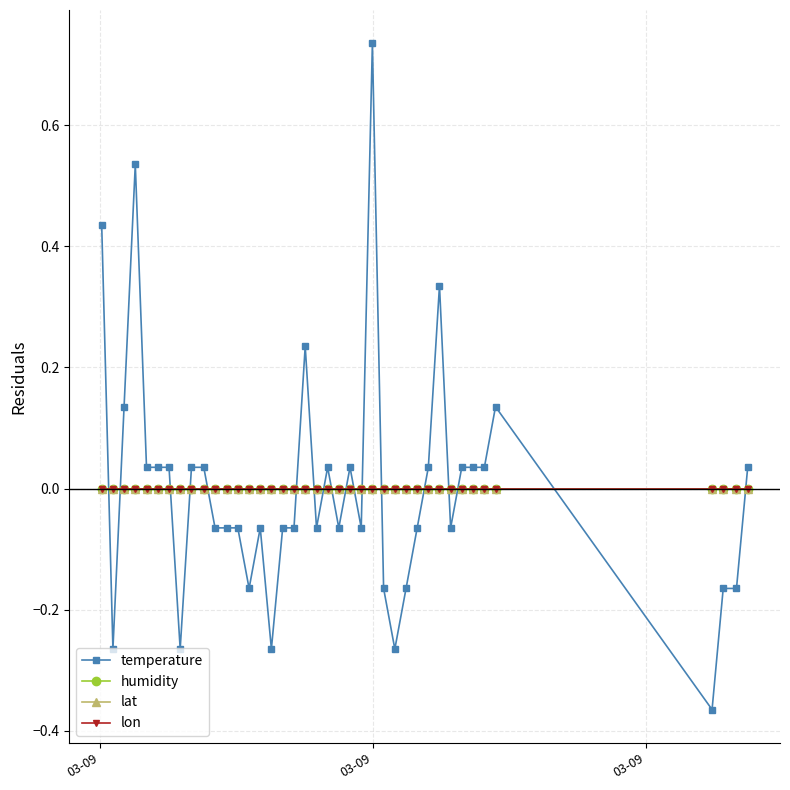

Is this an area chart (filled region under the line)?

No